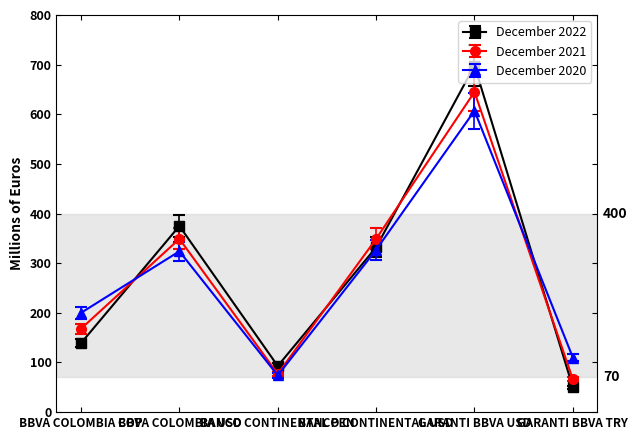

What are all the series names shown in the legend?

December 2022, December 2021, December 2020